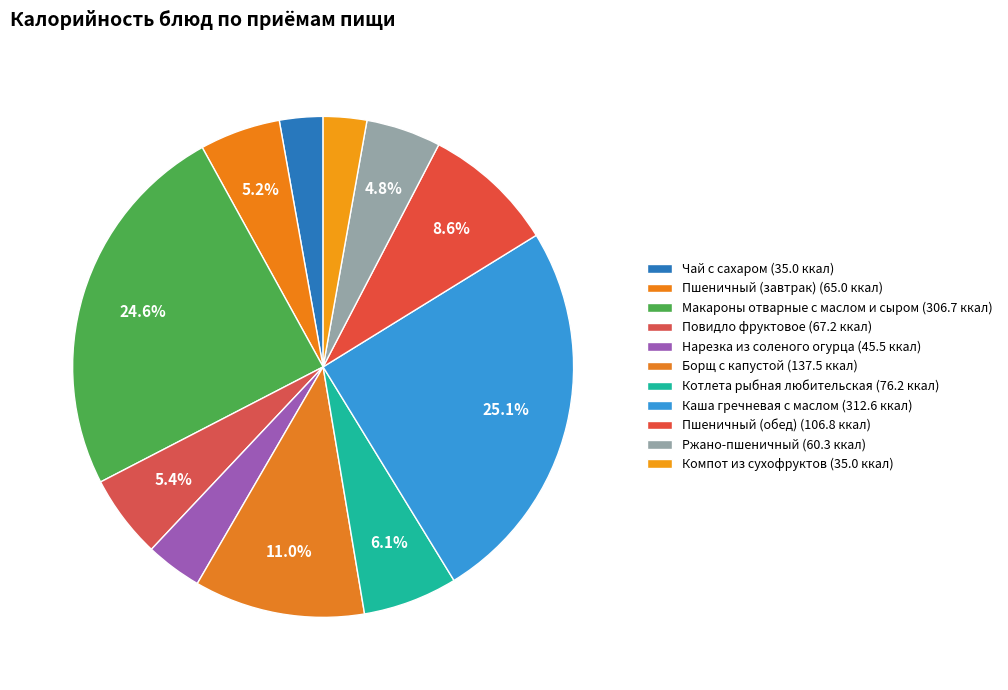

What percentage is the Борщ с капустой slice, to the nearest percent?

11%